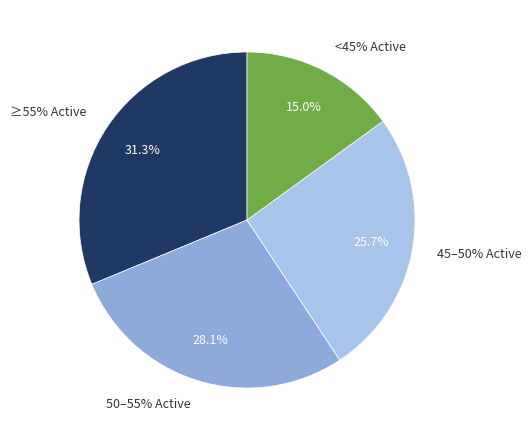

True or false: Burlington accounts for 1% of the total.

False